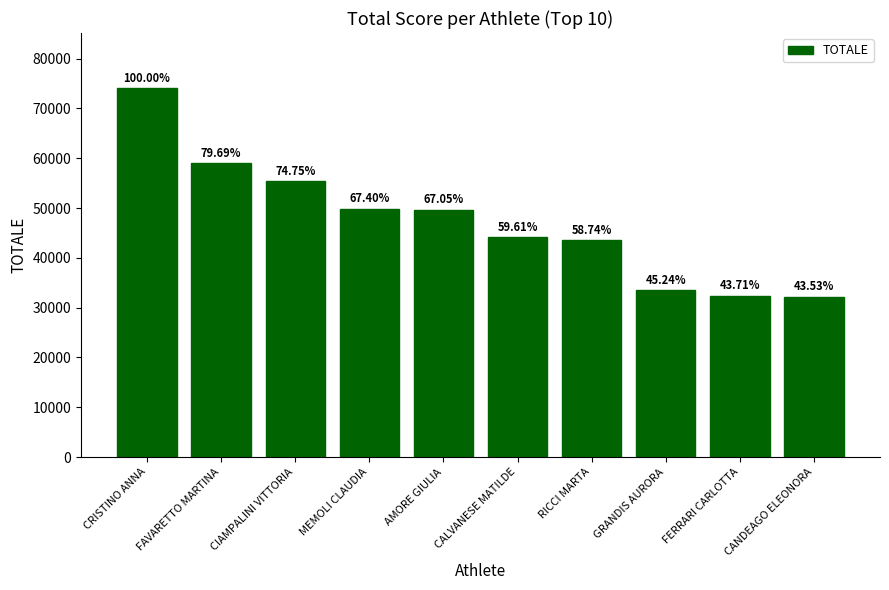

What is the value of the 7th bar from the left?

43487.3